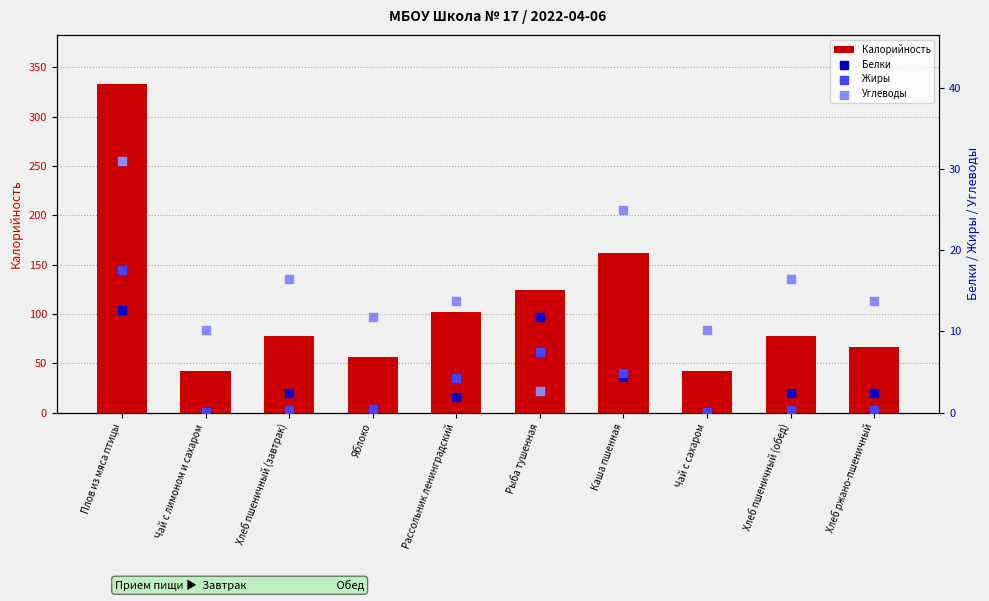

Which series reaches the maximum Y coordinate?

Калорийность